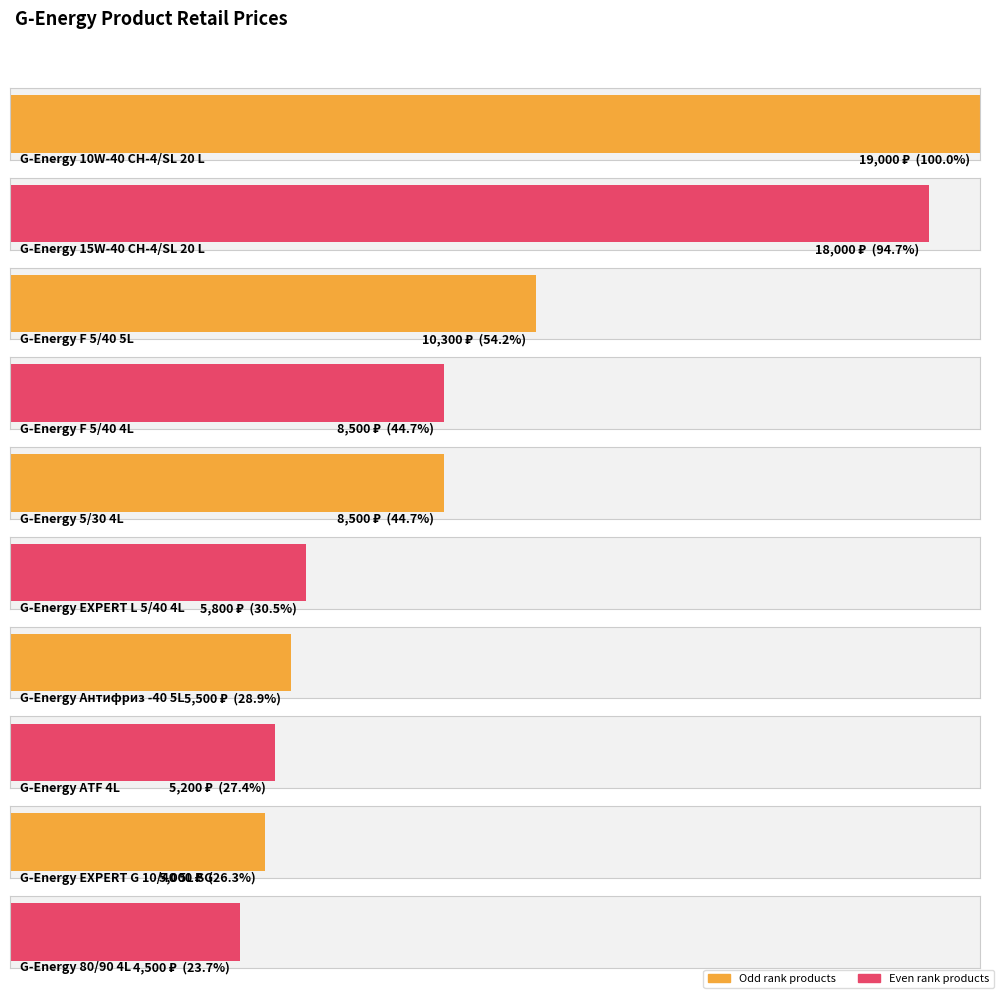

The value at G-Energy ATF 4L is 9165. True or false?

False